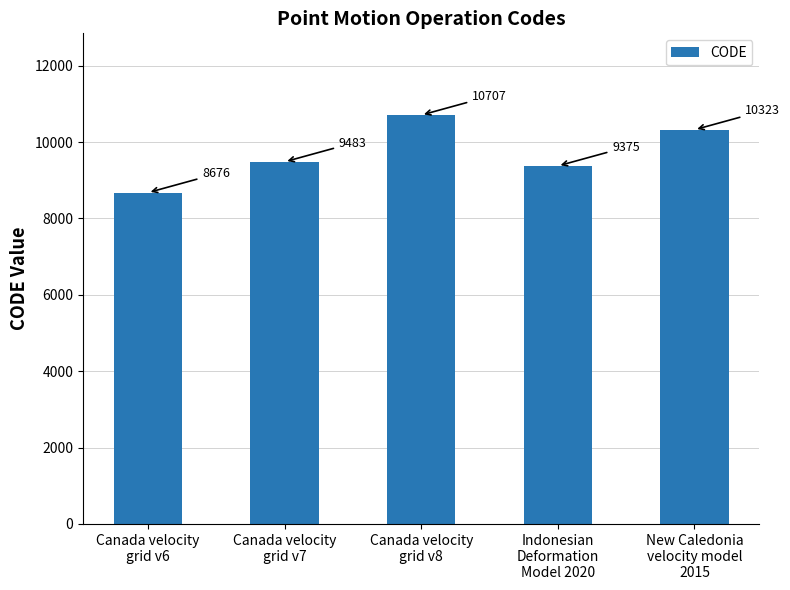

Rank the categories by value from lowest to highest.

Canada velocity
grid v6, Indonesian
Deformation
Model 2020, Canada velocity
grid v7, New Caledonia
velocity model
2015, Canada velocity
grid v8